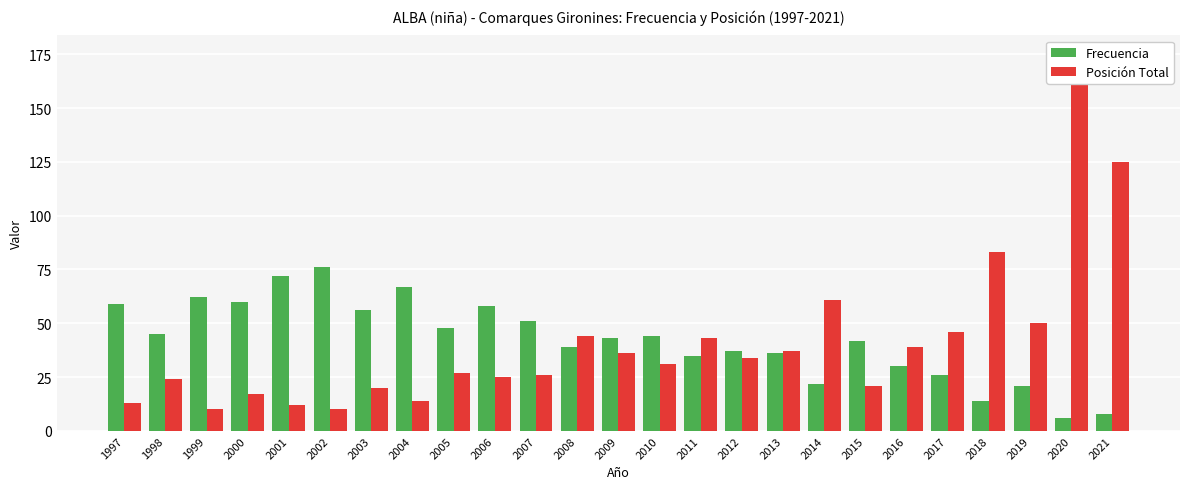

Which series has the largest total across all categories?

Frecuencia